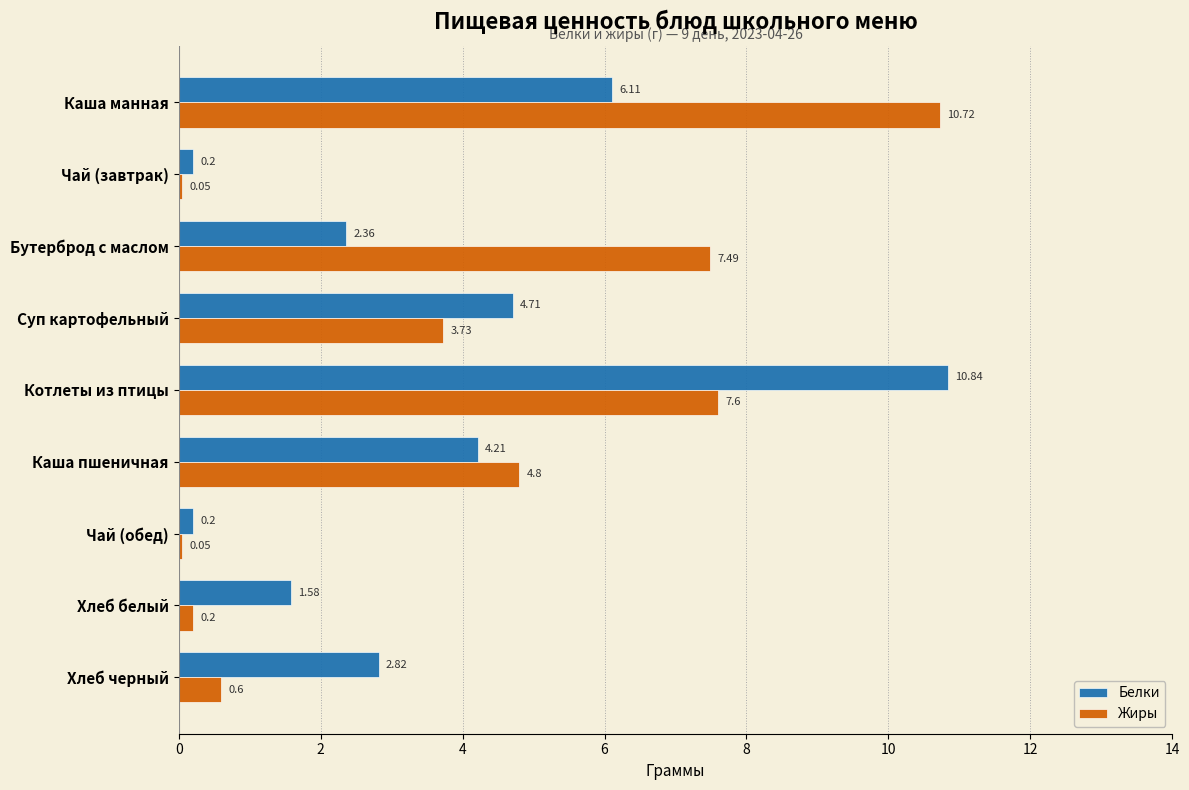

Where is Жиры nearest to the value 5?

Каша пшеничная